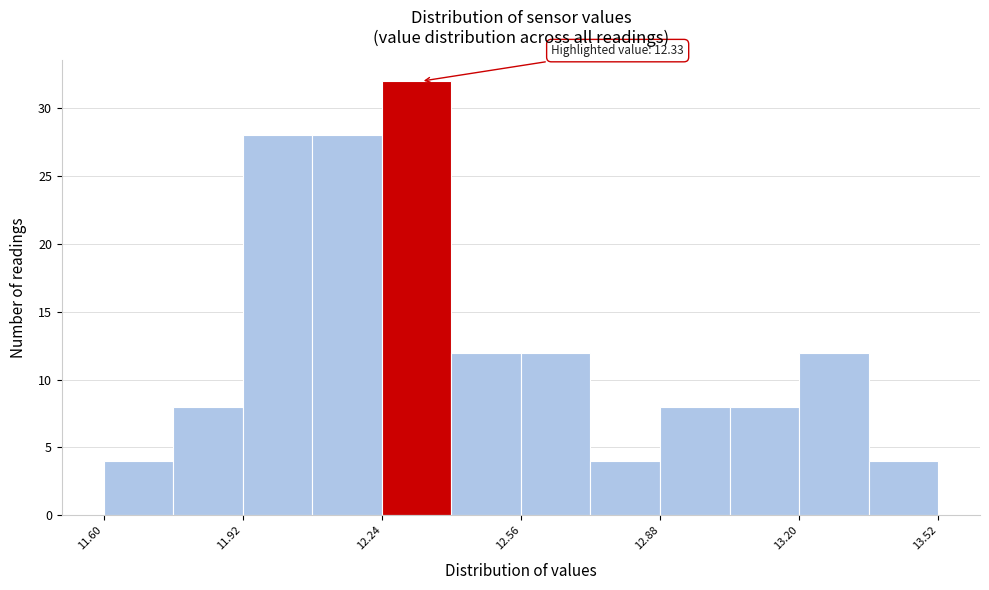

Around what value on the x-axis is the tallest bar? Give the approximate position of its centre, as read against the axis.

12.30